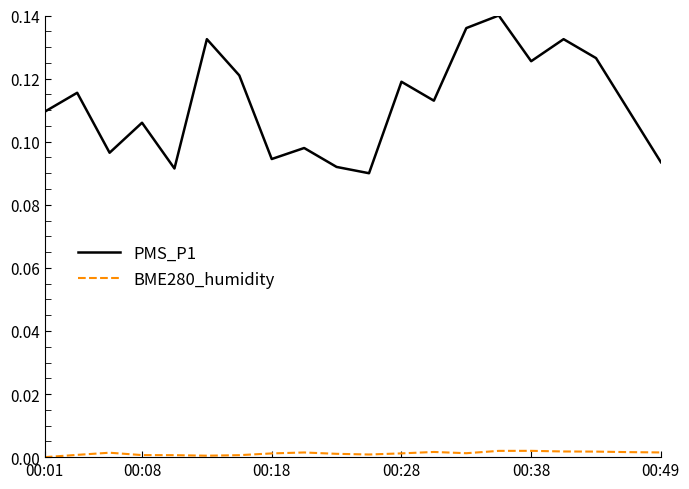

Which series has the widest spread of values?

PMS_P1